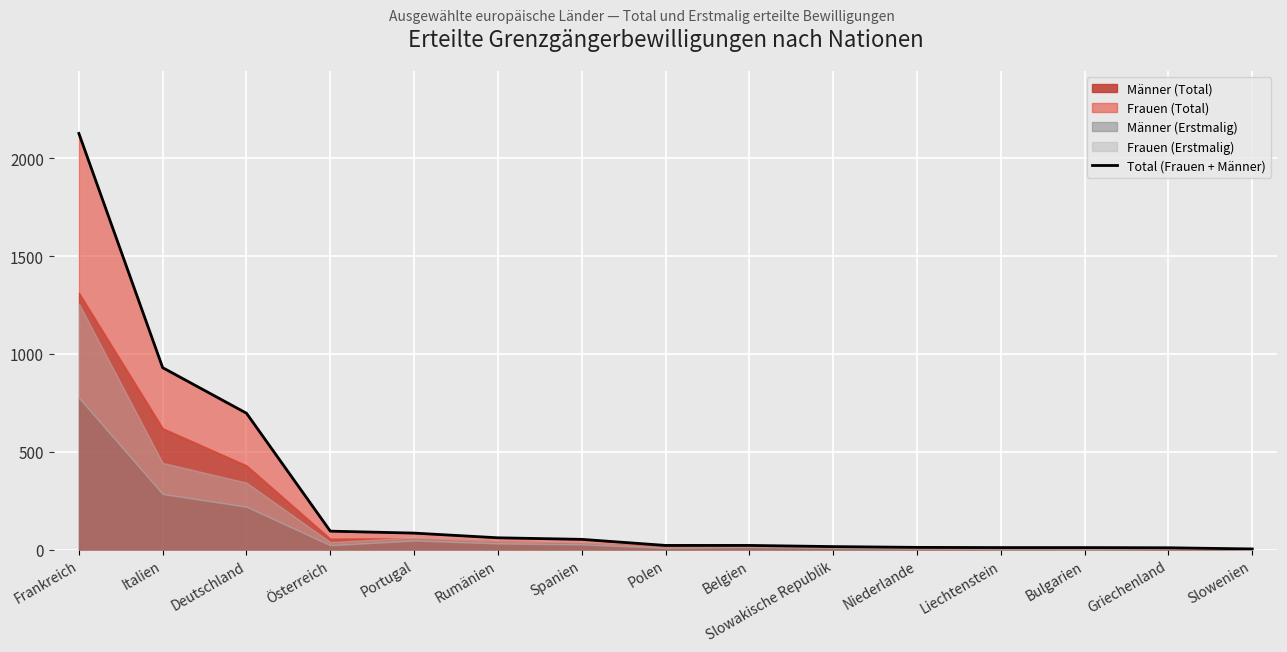

What is the approximate value at Polen?

21